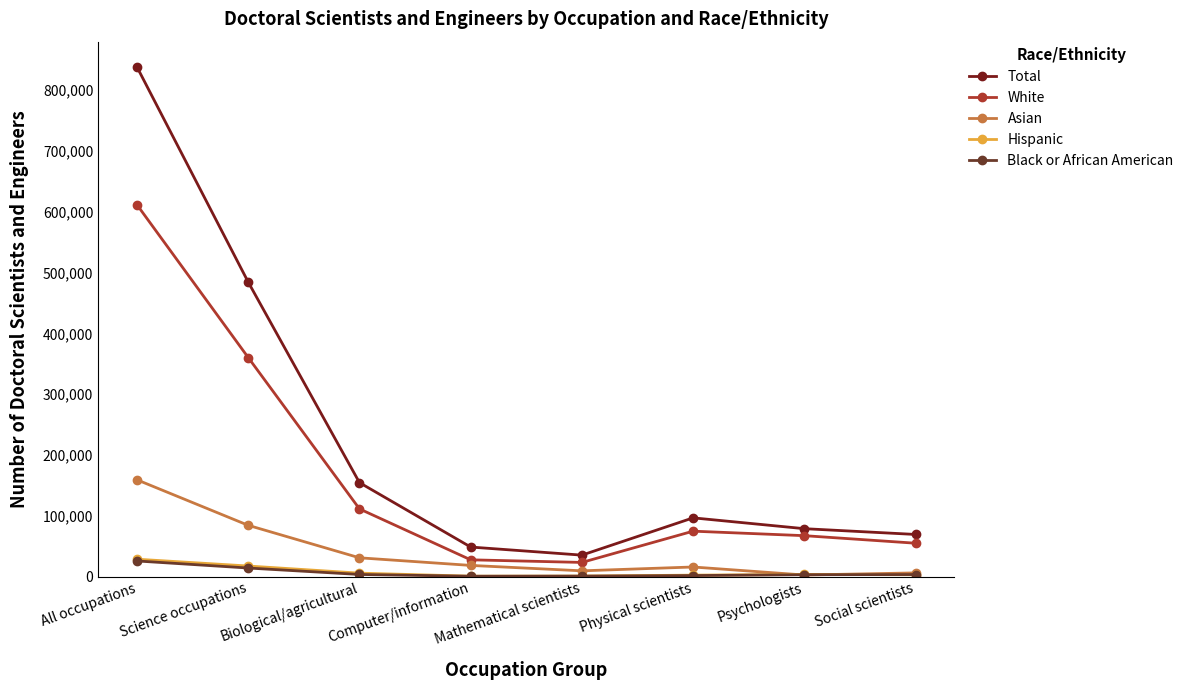

Reading right to left, transcribe all the data shown in this chart.

Total: Social scientists=69500	Psychologists=79000	Physical scientists=96800	Mathematical scientists=35500	Computer/information=48800	Biological/agricultural=154700	Science occupations=484300	All occupations=837900
White: Social scientists=55100	Psychologists=67500	Physical scientists=74900	Mathematical scientists=23500	Computer/information=27800	Biological/agricultural=111500	Science occupations=360300	All occupations=611400
Asian: Social scientists=6300	Psychologists=2800	Physical scientists=16000	Mathematical scientists=9700	Computer/information=18600	Biological/agricultural=31100	Science occupations=84500	All occupations=159300
Hispanic: Social scientists=3200	Psychologists=3800	Physical scientists=2600	Mathematical scientists=1100	Computer/information=900	Biological/agricultural=5900	Science occupations=17600	All occupations=28800
Black or African American: Social scientists=3600	Psychologists=3300	Physical scientists=1900	Mathematical scientists=1000	Computer/information=800	Biological/agricultural=3700	Science occupations=14300	All occupations=25900